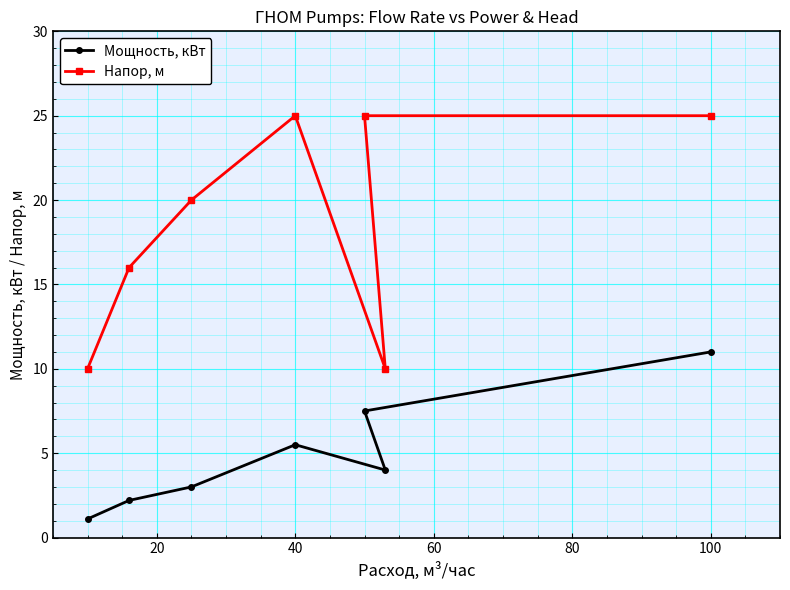

List the series in order of their peak value, lowest first.

Мощность, кВт, Напор, м